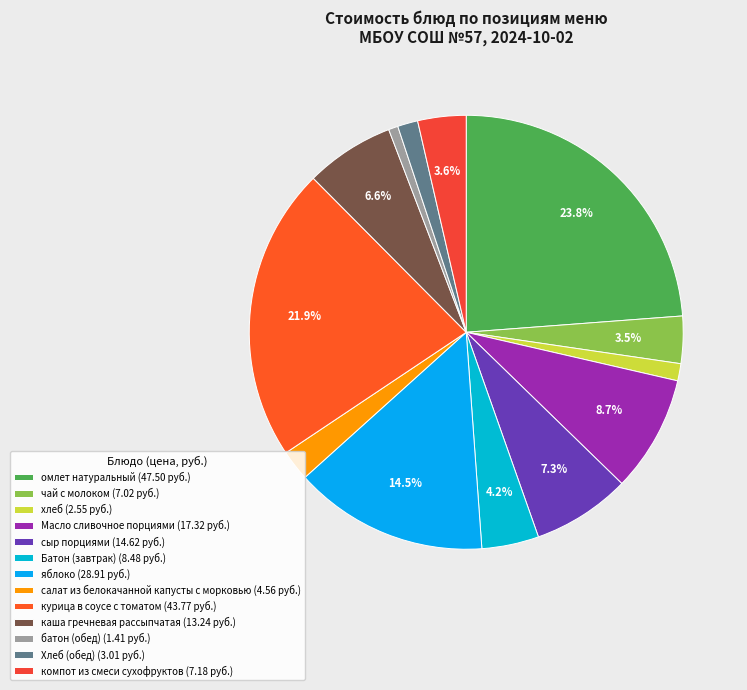

True or false: курица в соусе с томатом accounts for 22% of the total.

True